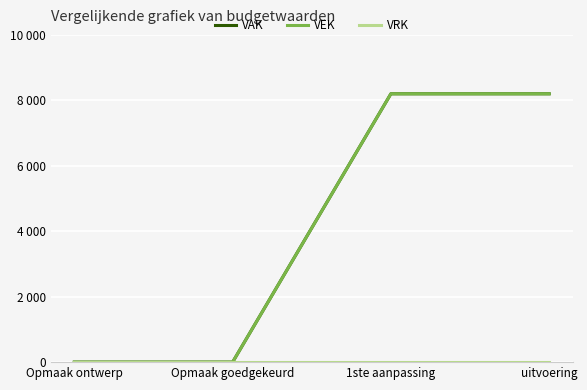

Is it true that VRK equals 0 at uitvoering?

True